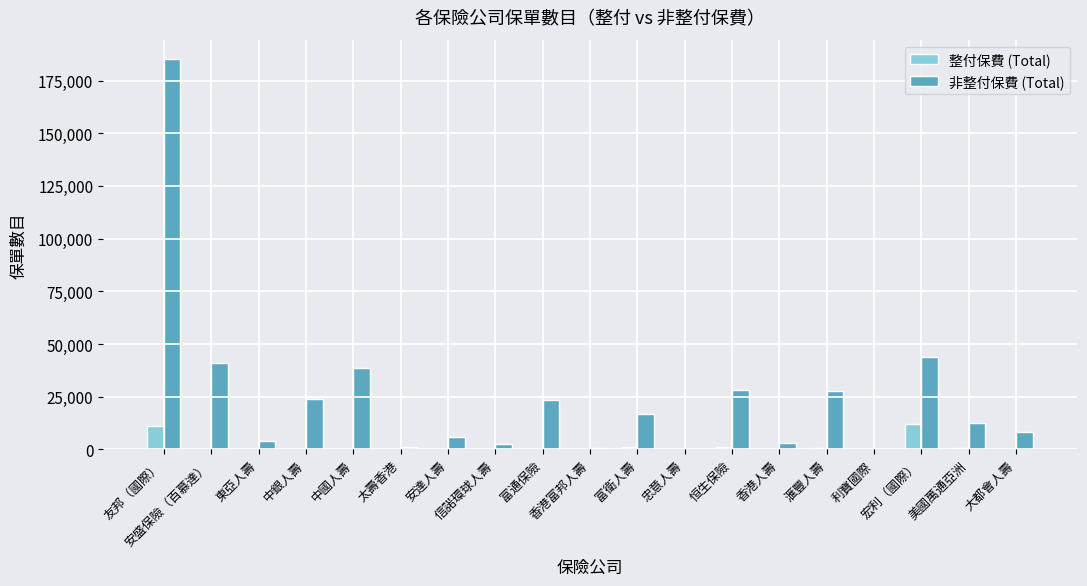

Is the value of 非整付保費 (Total) at 富衛人壽 greater than the value of 整付保費 (Total) at 富通保險?

Yes